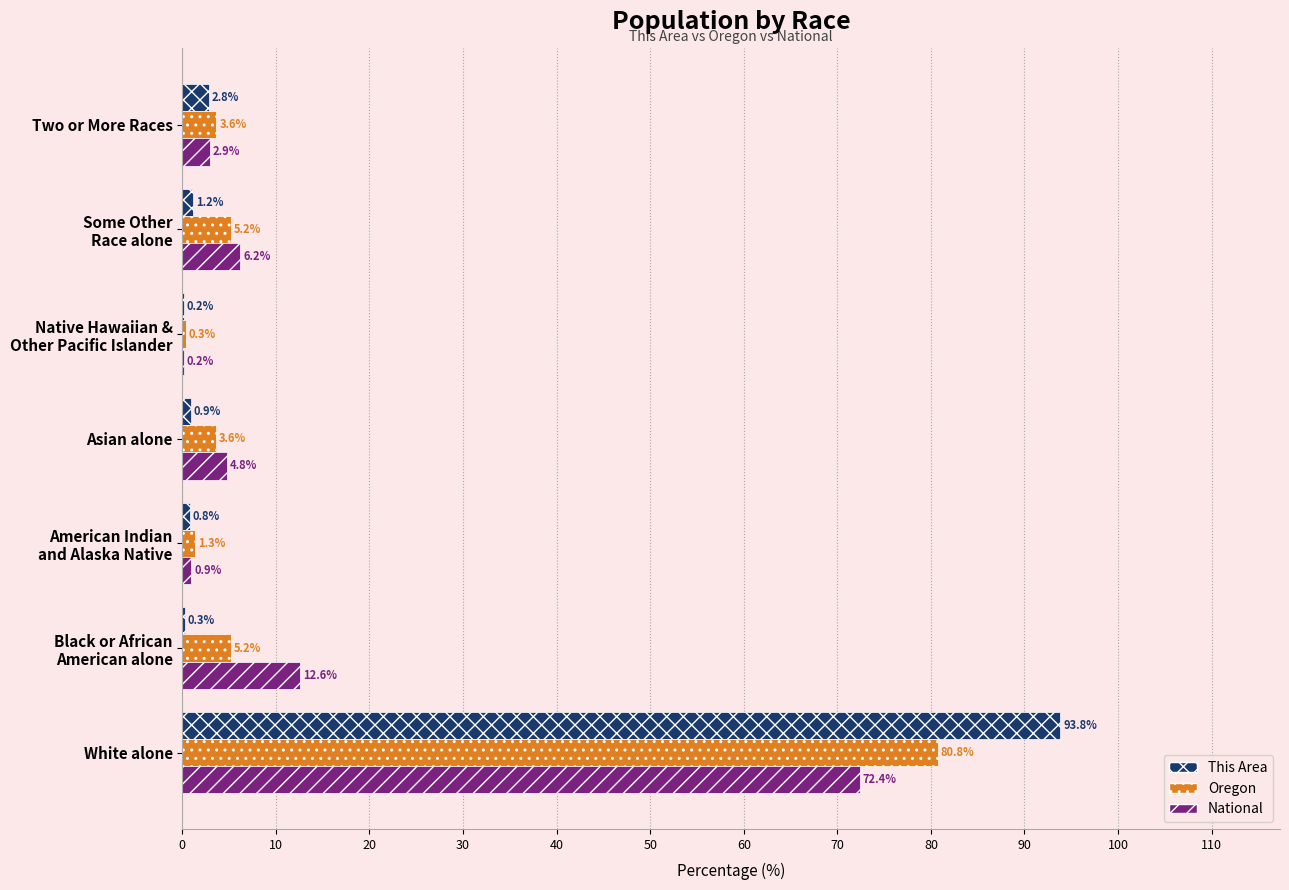

What is the sum of all National values?

100.0